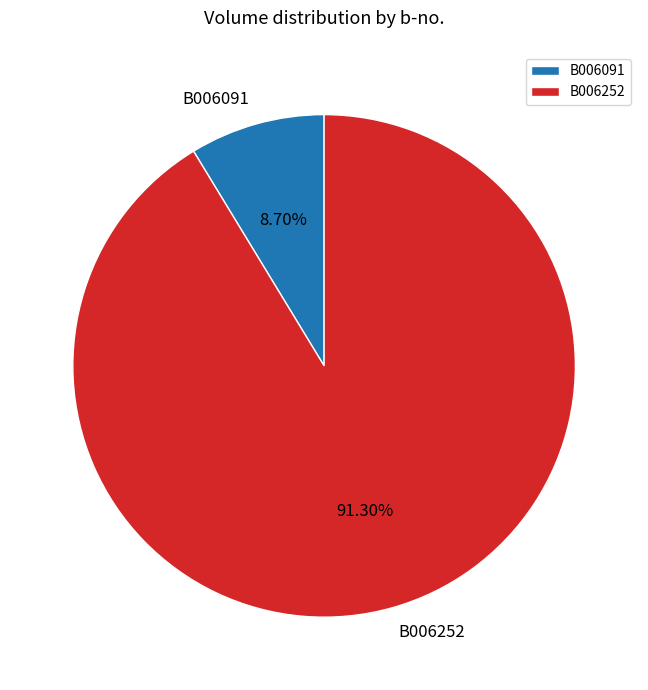

What is the smallest slice in the pie chart?

B006091